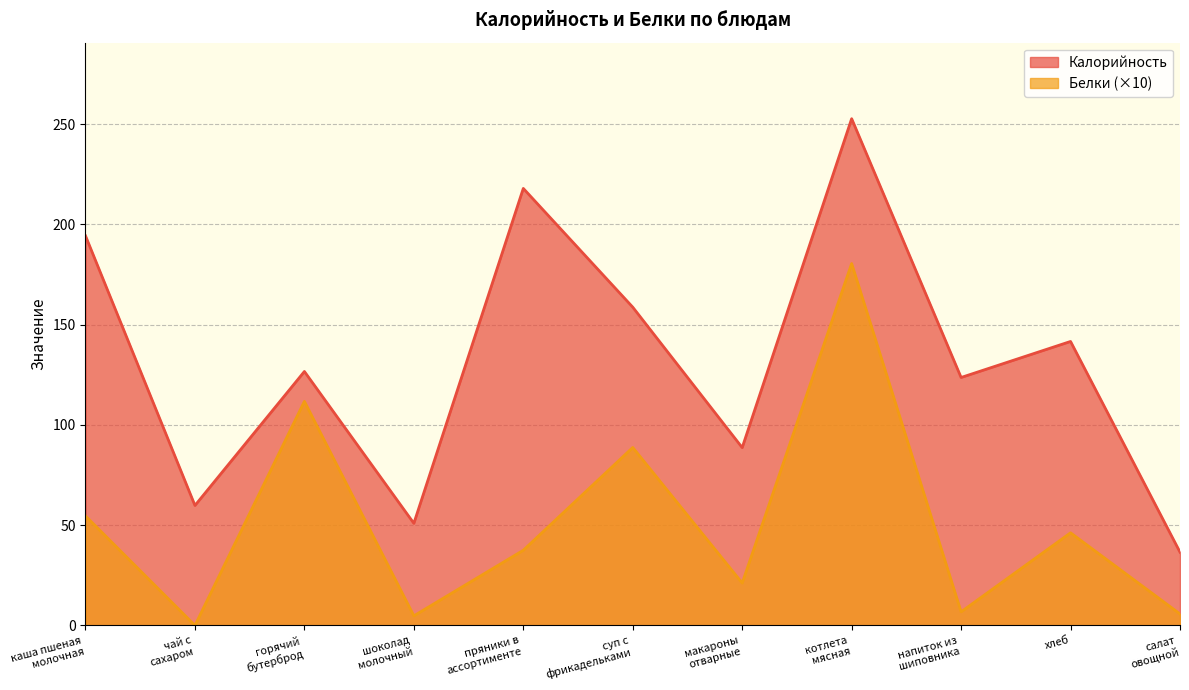

Reading left to right, what are all the values shown in this chart?

Калорийность: 194.3	59.8	126.6	50.9	217.9	158.7	88.7	252.7	123.6	141.6	36.5
Белки: 54.6	0.0	111.7	4.8	37.5	88.7	21.2	180.5	6.8	46.2	5.8